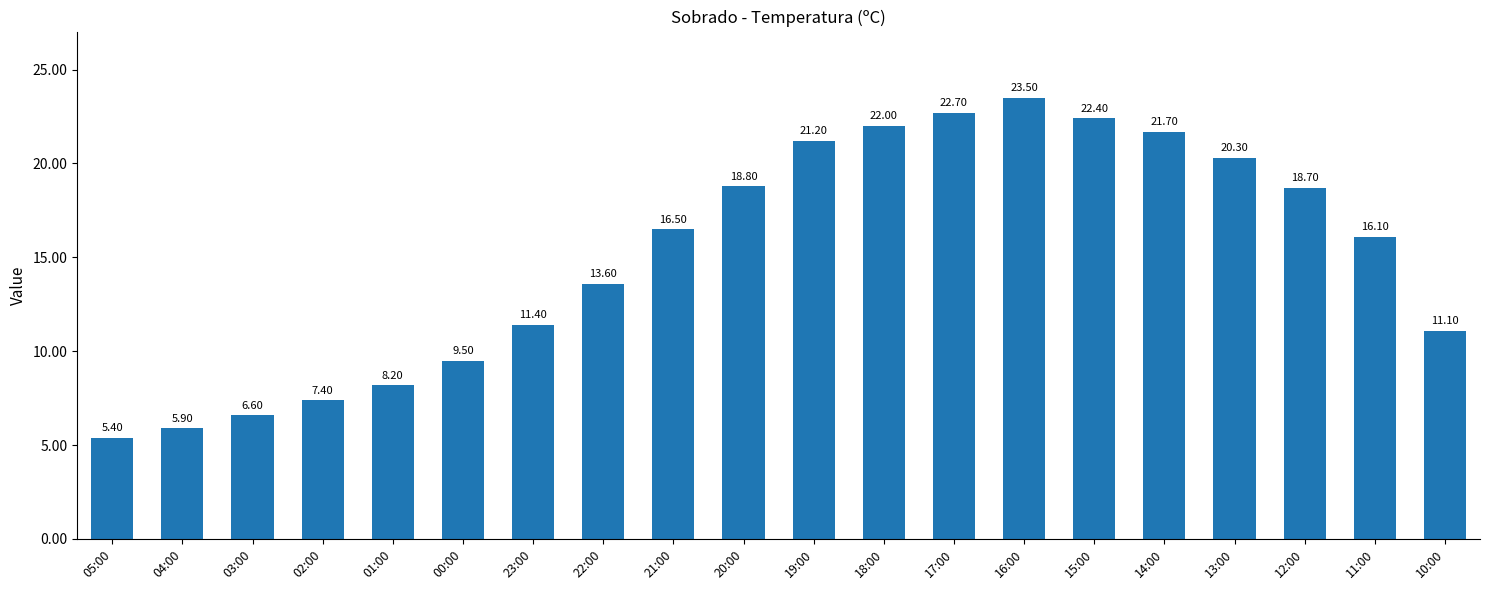

Is it true that the value at 03:00 is 6.6?

True